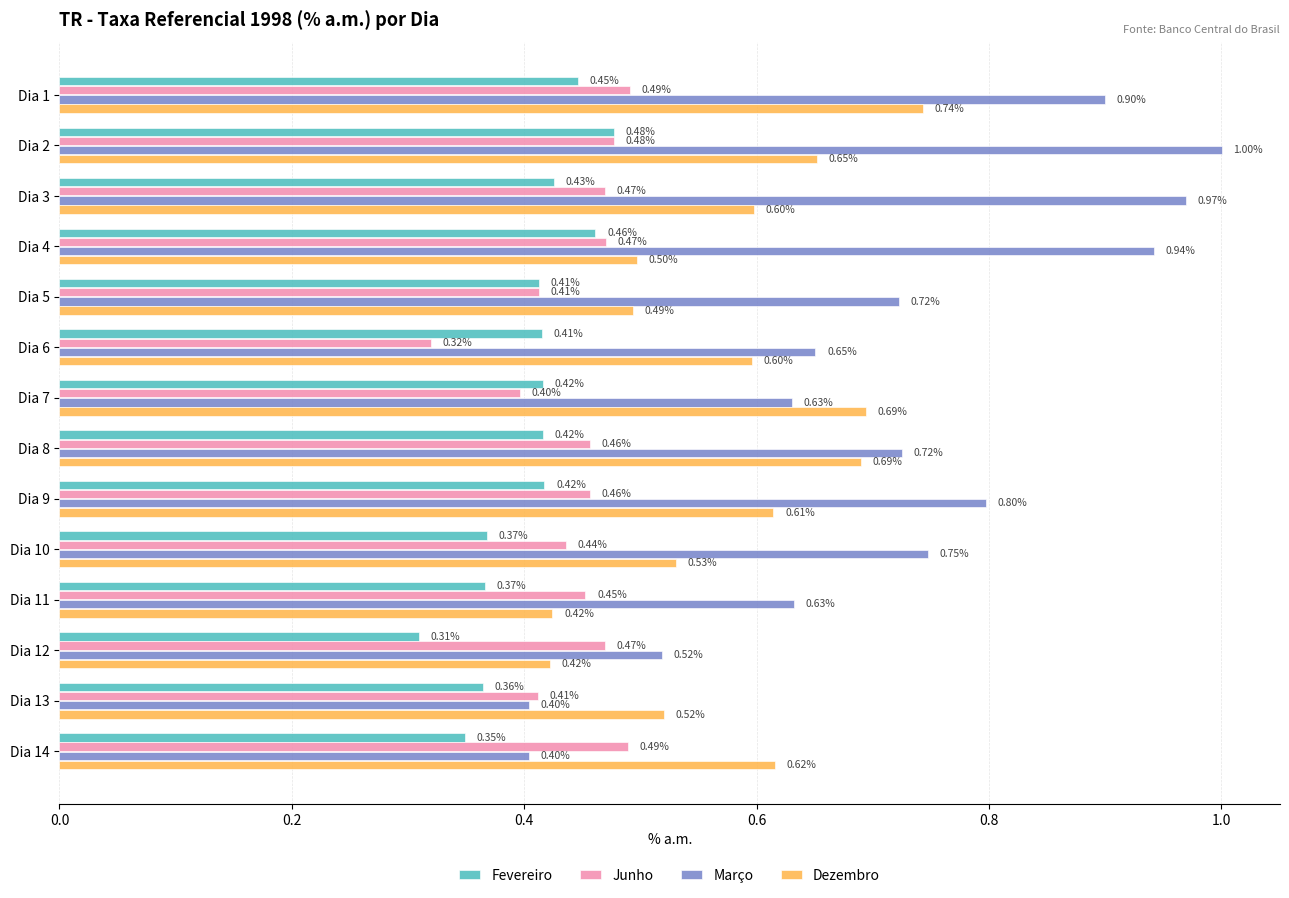

Is the value of Março at Dia 11 greater than the value of Junho at Dia 9?

Yes